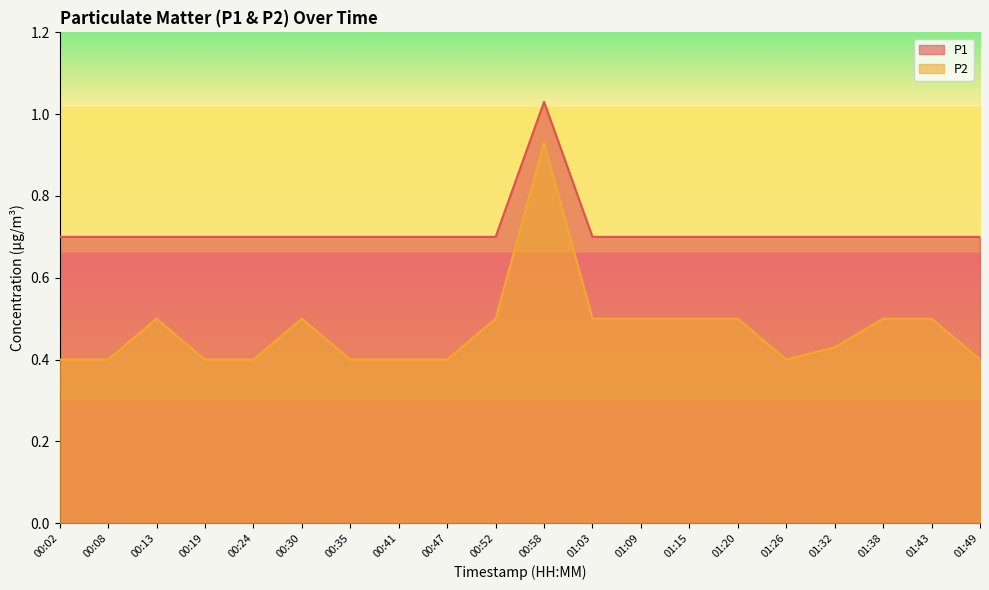

Which category has the lowest value across all series?

00:02